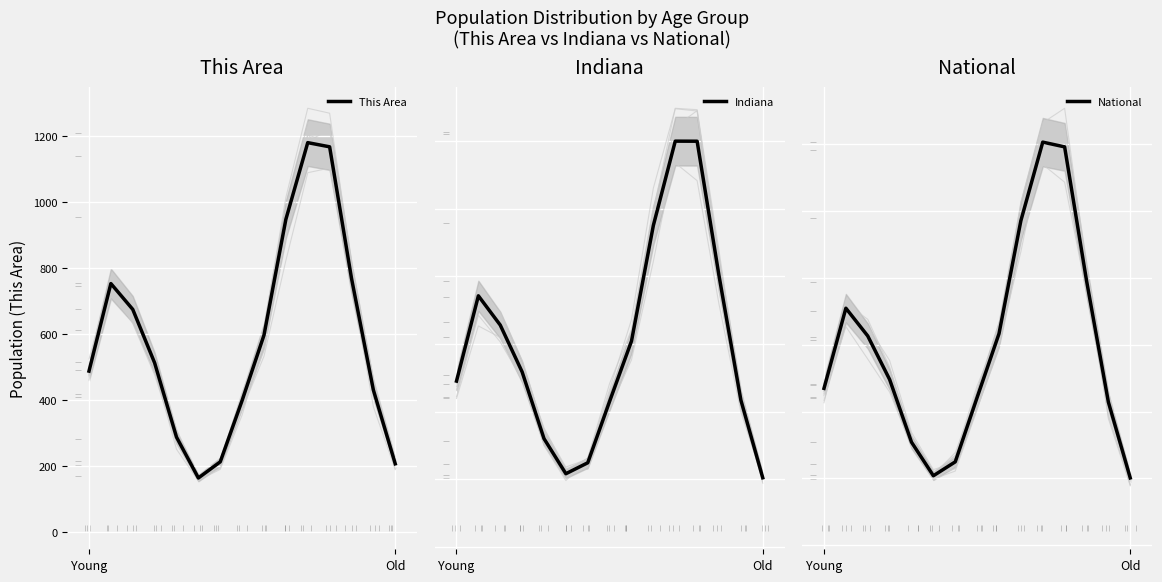

What are all the series names shown in the legend?

This Area, Indiana, National